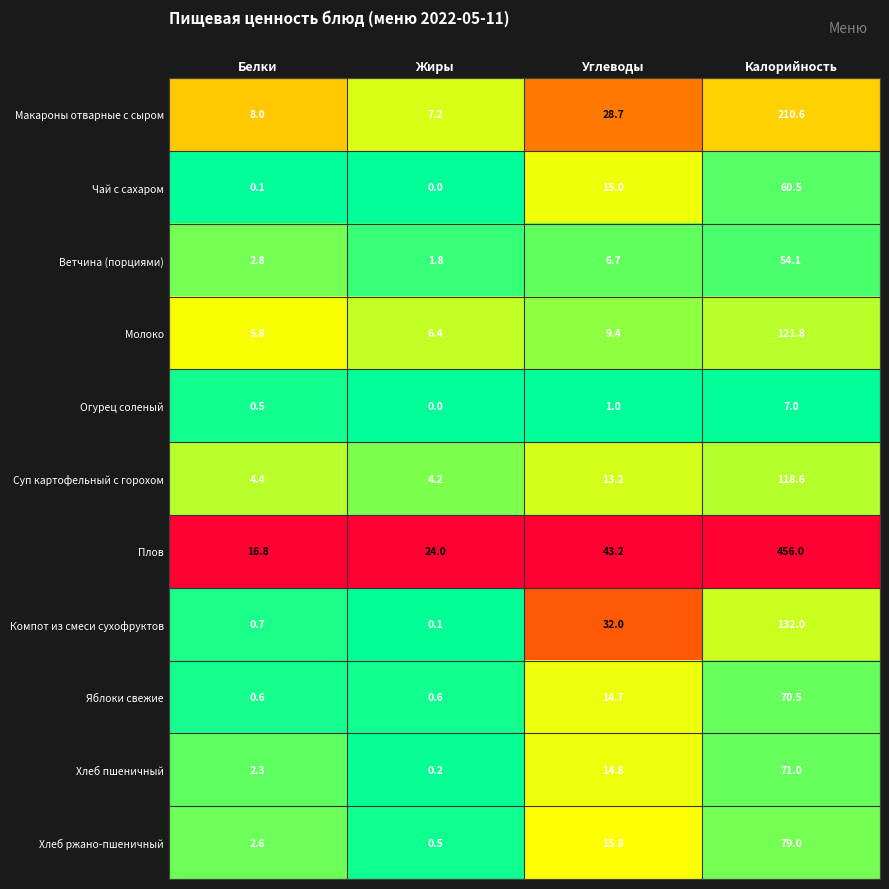

Which series has the largest total across all categories?

Плов